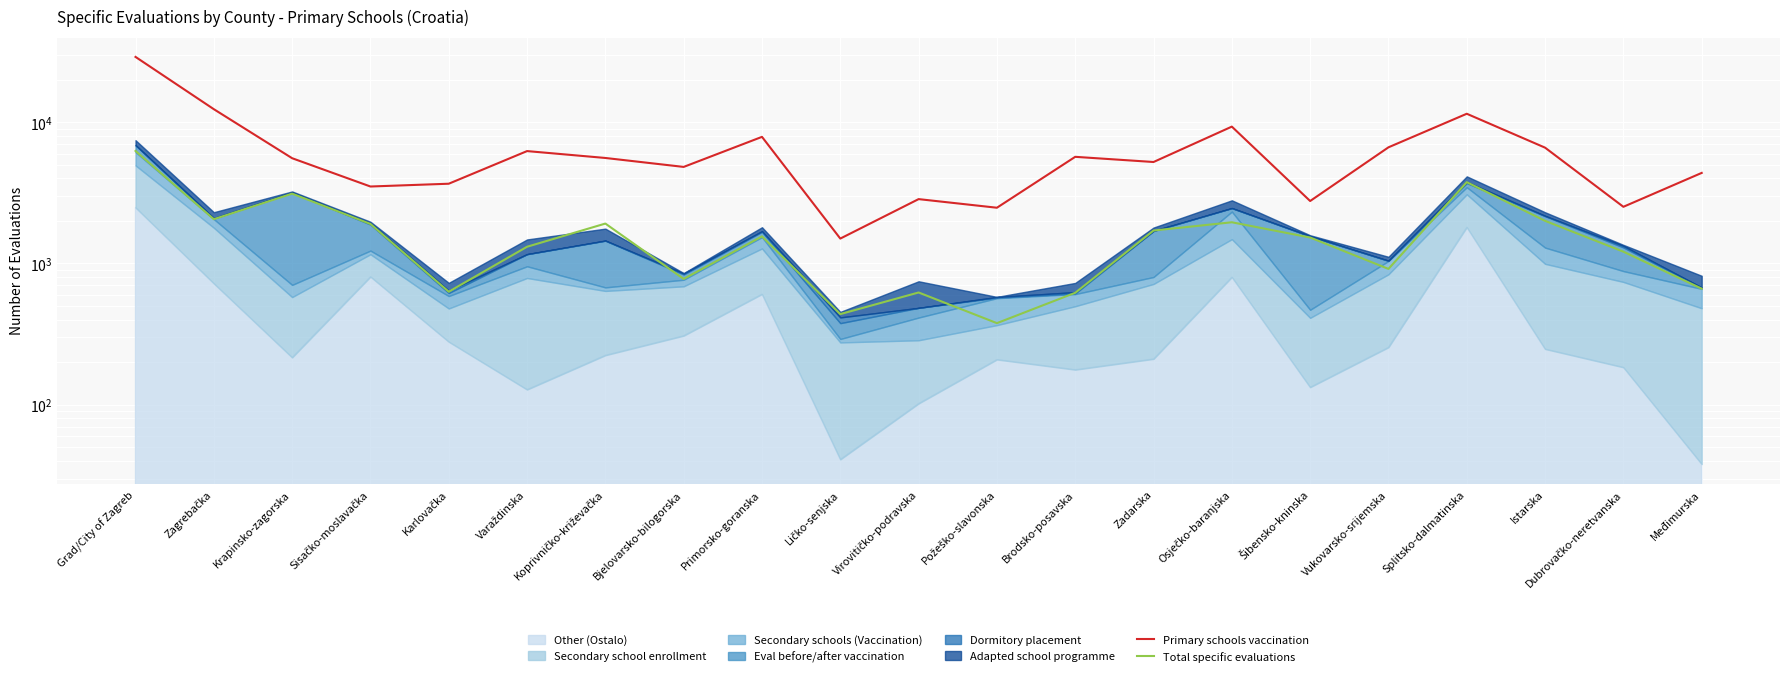

Which category has the highest value in the Primary schools vaccination series?

Grad/City of Zagreb